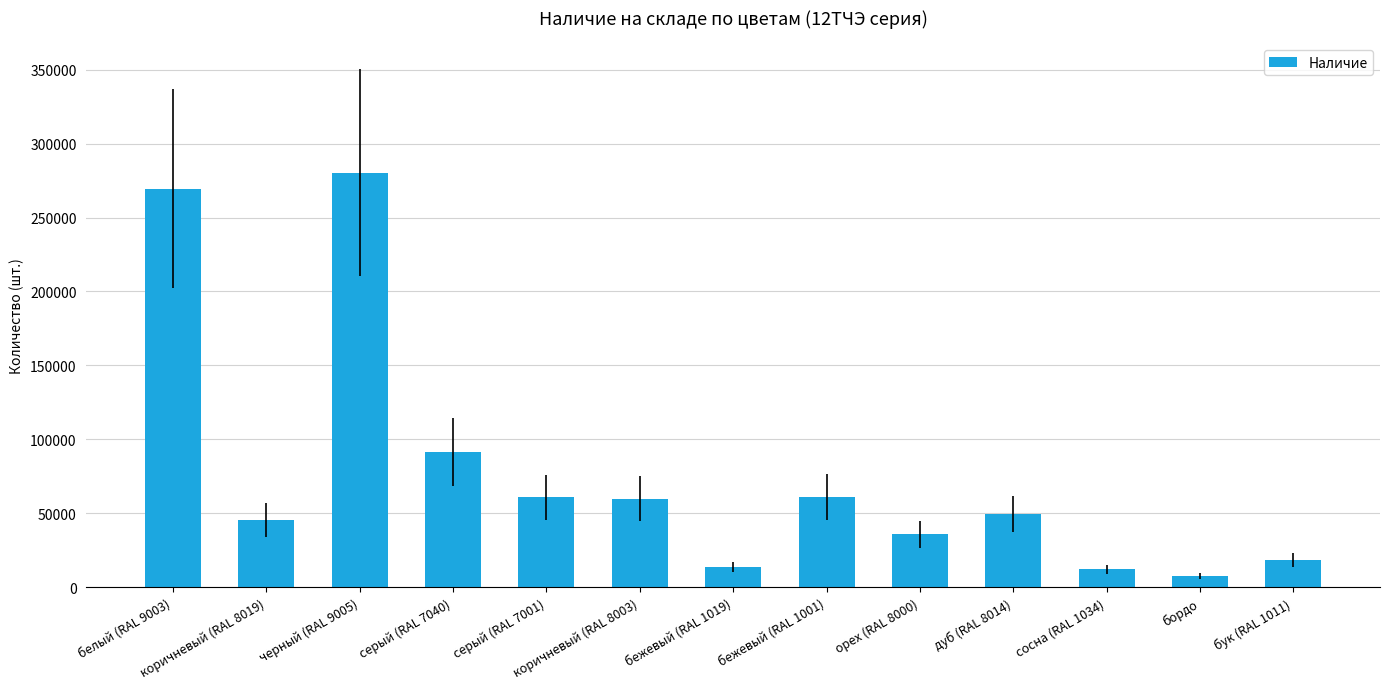

True or false: the data shows 66154 at дуб (RAL 8014).

False